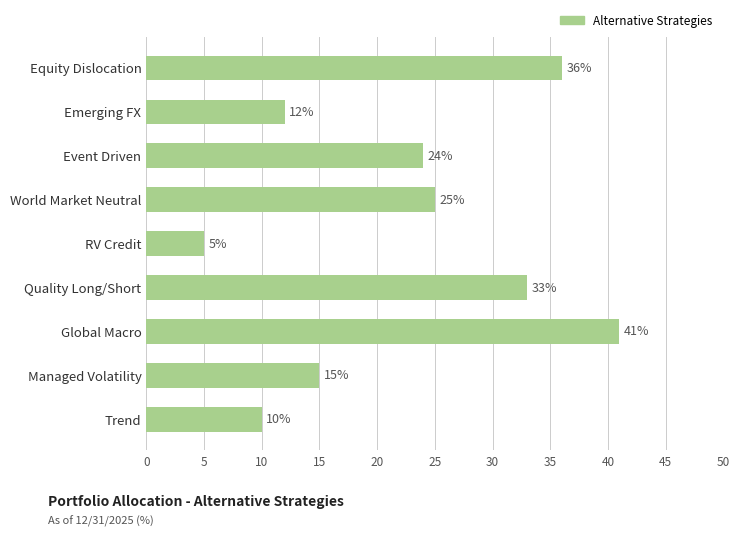

List the labels in order of value, smallest first.

RV Credit, Trend, Emerging FX, Managed Volatility, Event Driven, World Market Neutral, Quality Long/Short, Equity Dislocation, Global Macro